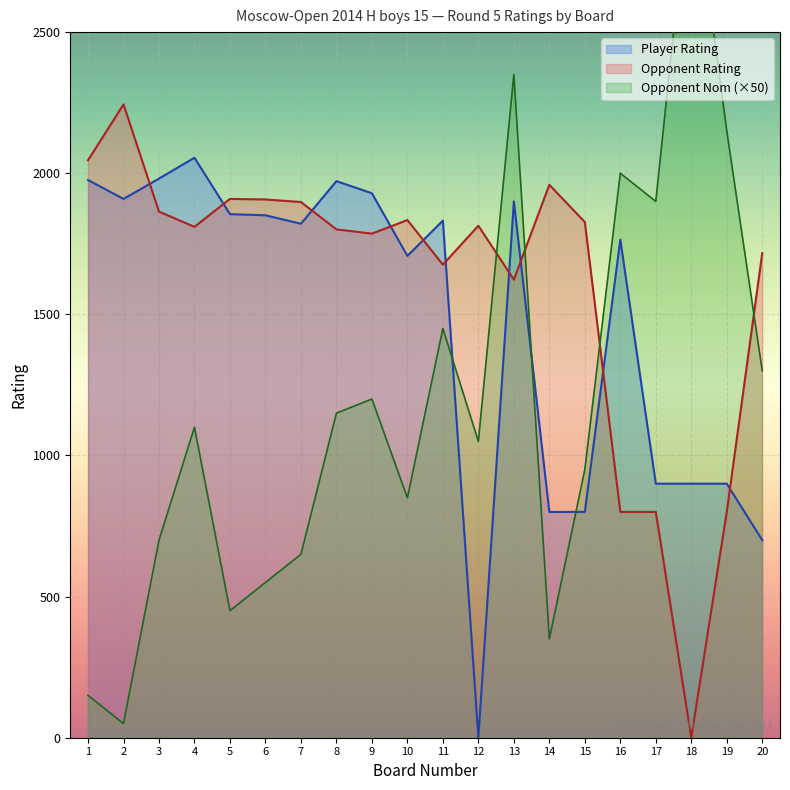

After their last crossing, which series has the higher values: Player Rating or Opponent Rating?

Opponent Rating